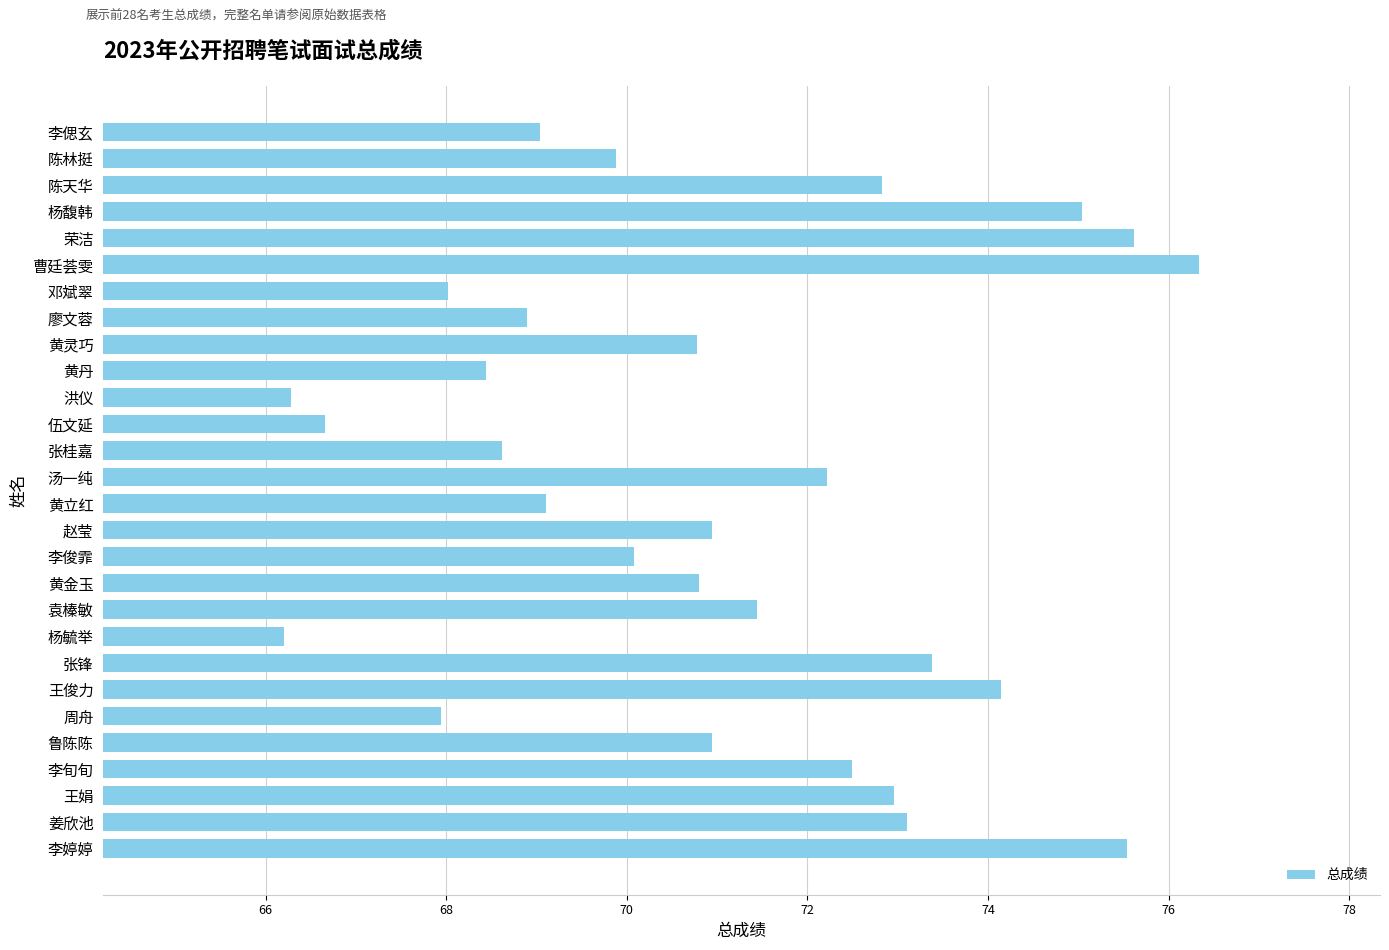

How many bars are there in total?

28